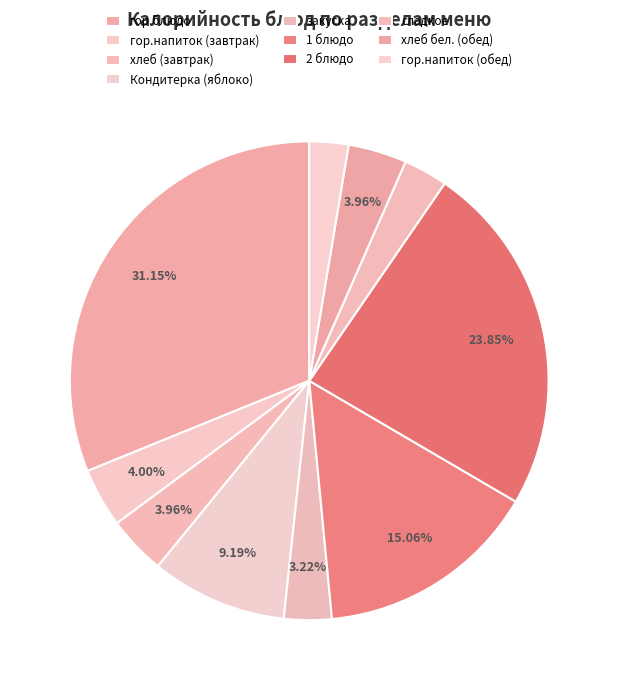

To the nearest percent, what is the difference between the Кондитерка (яблоко) and 1 блюдо slice percentages?

6%